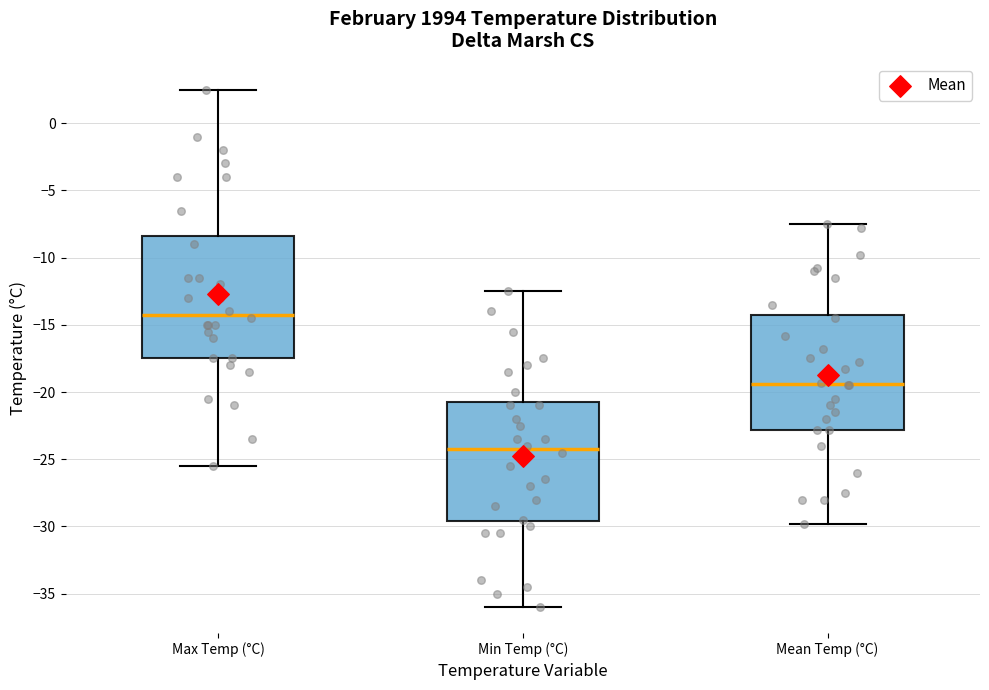

Reading left to right, read every box against the y-axis: the position of its median line, the range the box covers, and the ends of its whiskers. The values are not printed on the chart, so give them approximately, as read against the axis.

Max Temp (°C): median -14.0, box -17.5 to -8.5, whiskers -25.5 to 2.5
Min Temp (°C): median -24.0, box -29.5 to -20.5, whiskers -36.0 to -12.5
Mean Temp (°C): median -19.5, box -23.0 to -14.0, whiskers -30.0 to -7.5